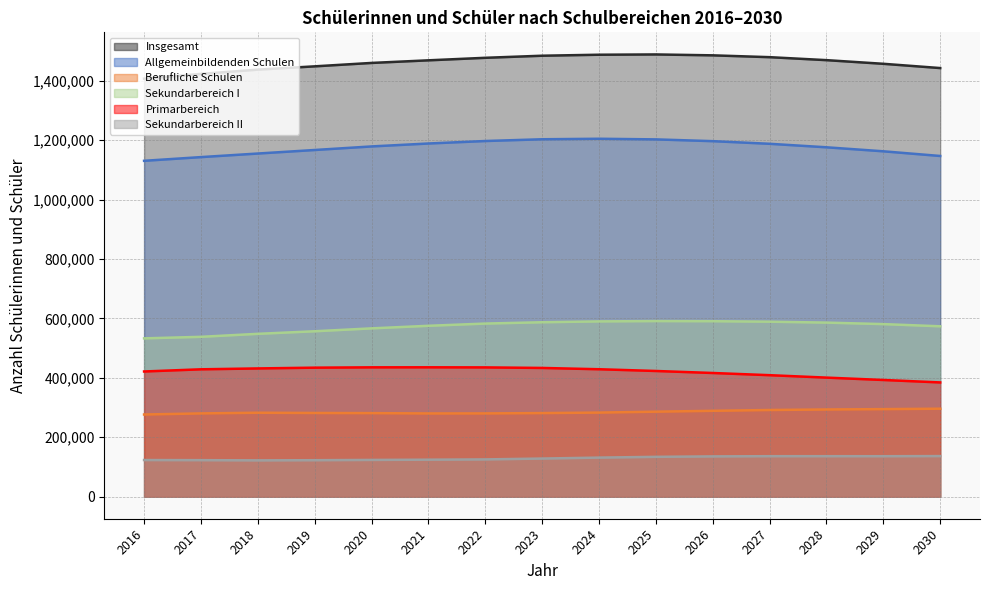

Between 2022 and 2025, which is larger?

2025